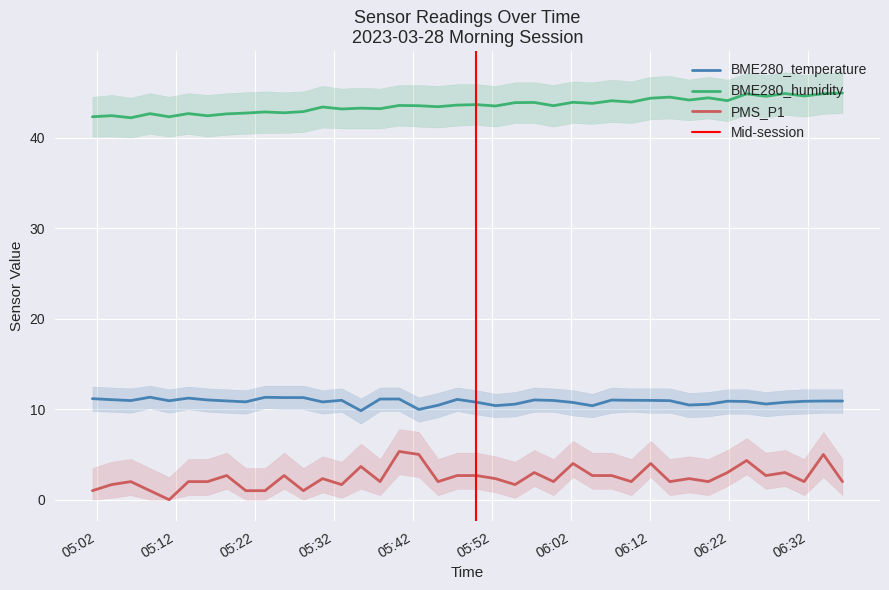

What is the maximum value for PMS_P1?

5.3